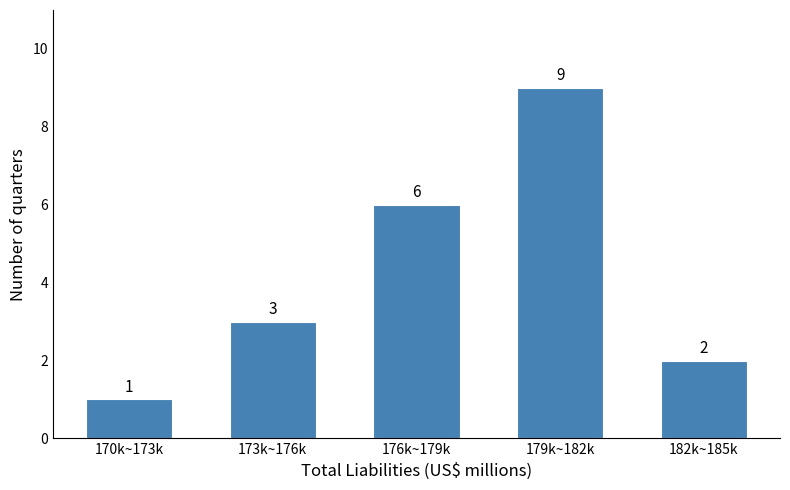

Reading left to right, extract all data points from this chart.

170k~173k=1	173k~176k=3	176k~179k=6	179k~182k=9	182k~185k=2